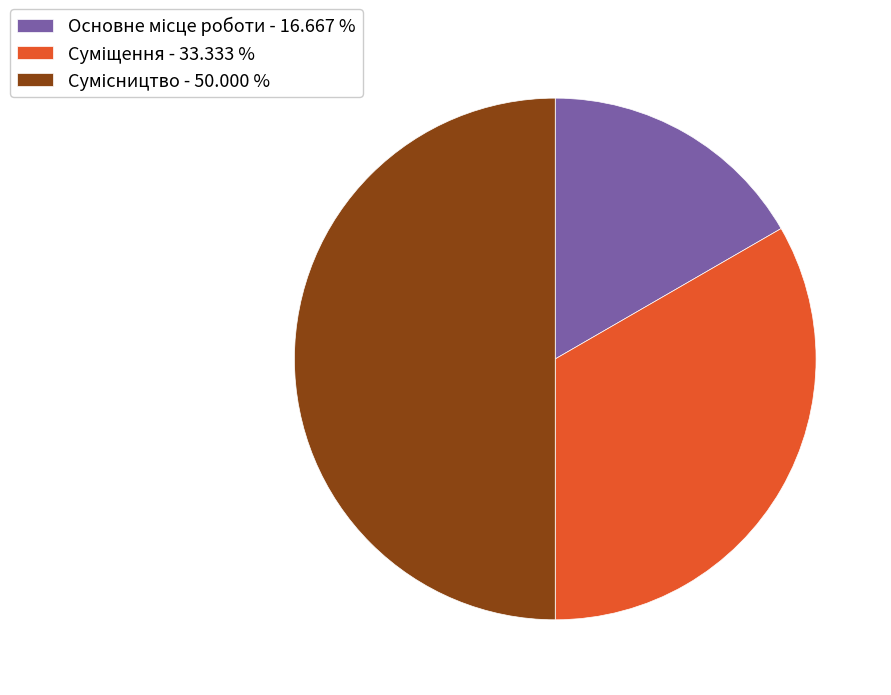

What portion of the pie excludes Суміщення?

66.7%